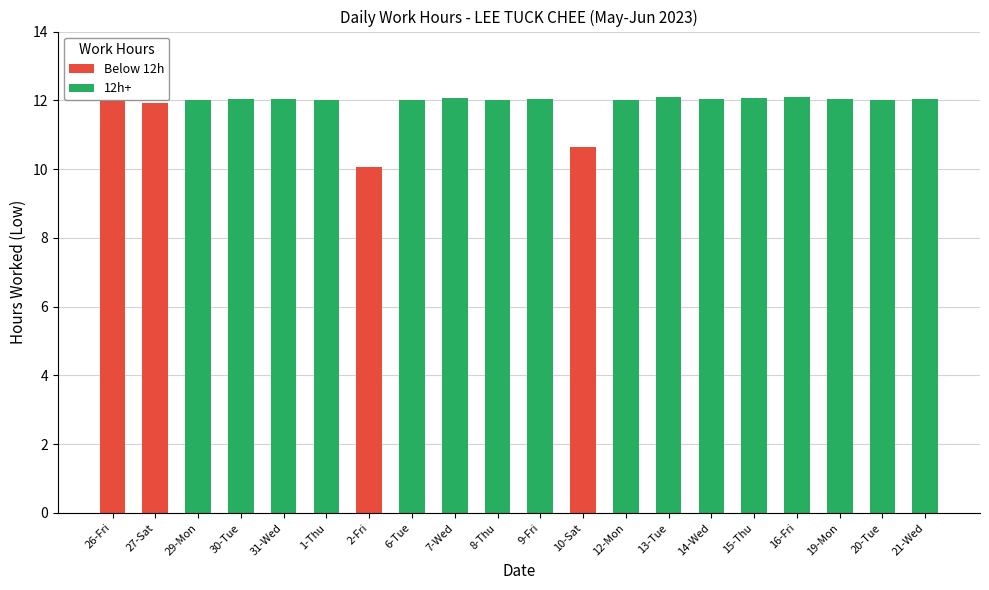

What is the difference between the second highest and minimum values?

2.0